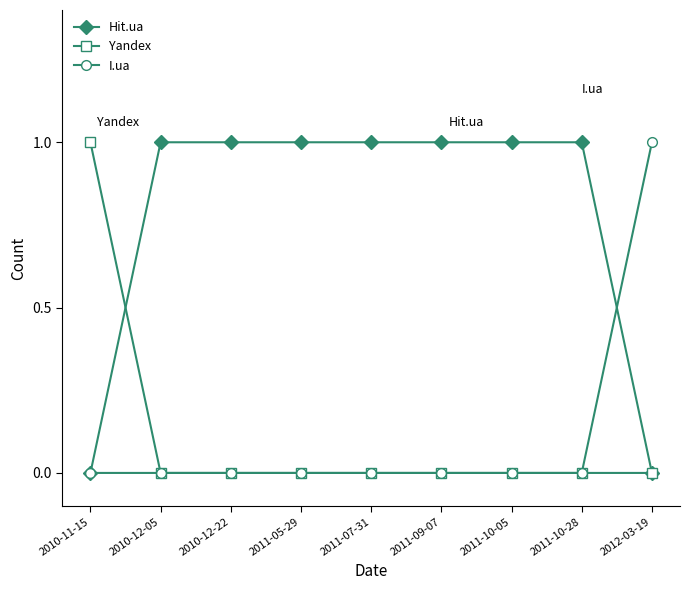

What is the maximum value for I.ua?

1